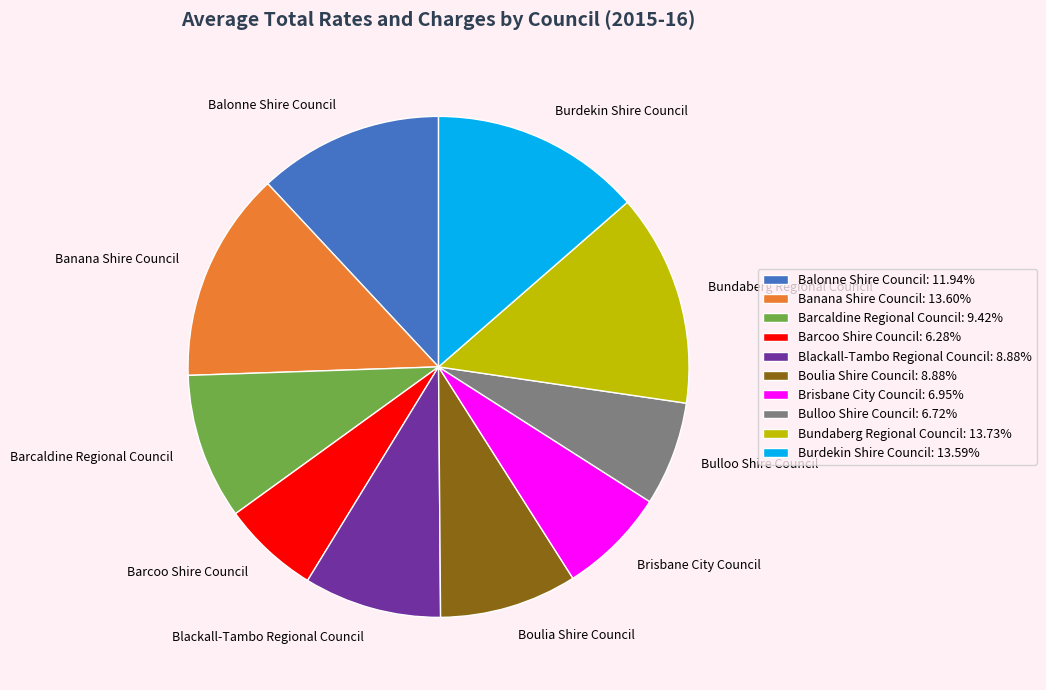

Is the sum of Banana Shire Council and Bulloo Shire Council greater than half?

No